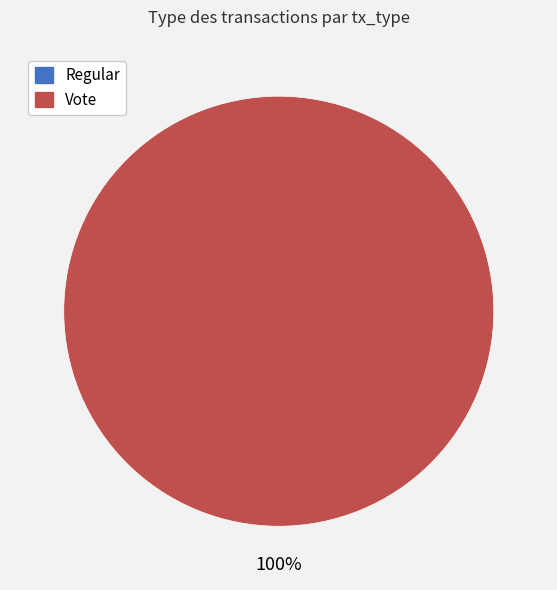

Which slice is the largest?

Vote